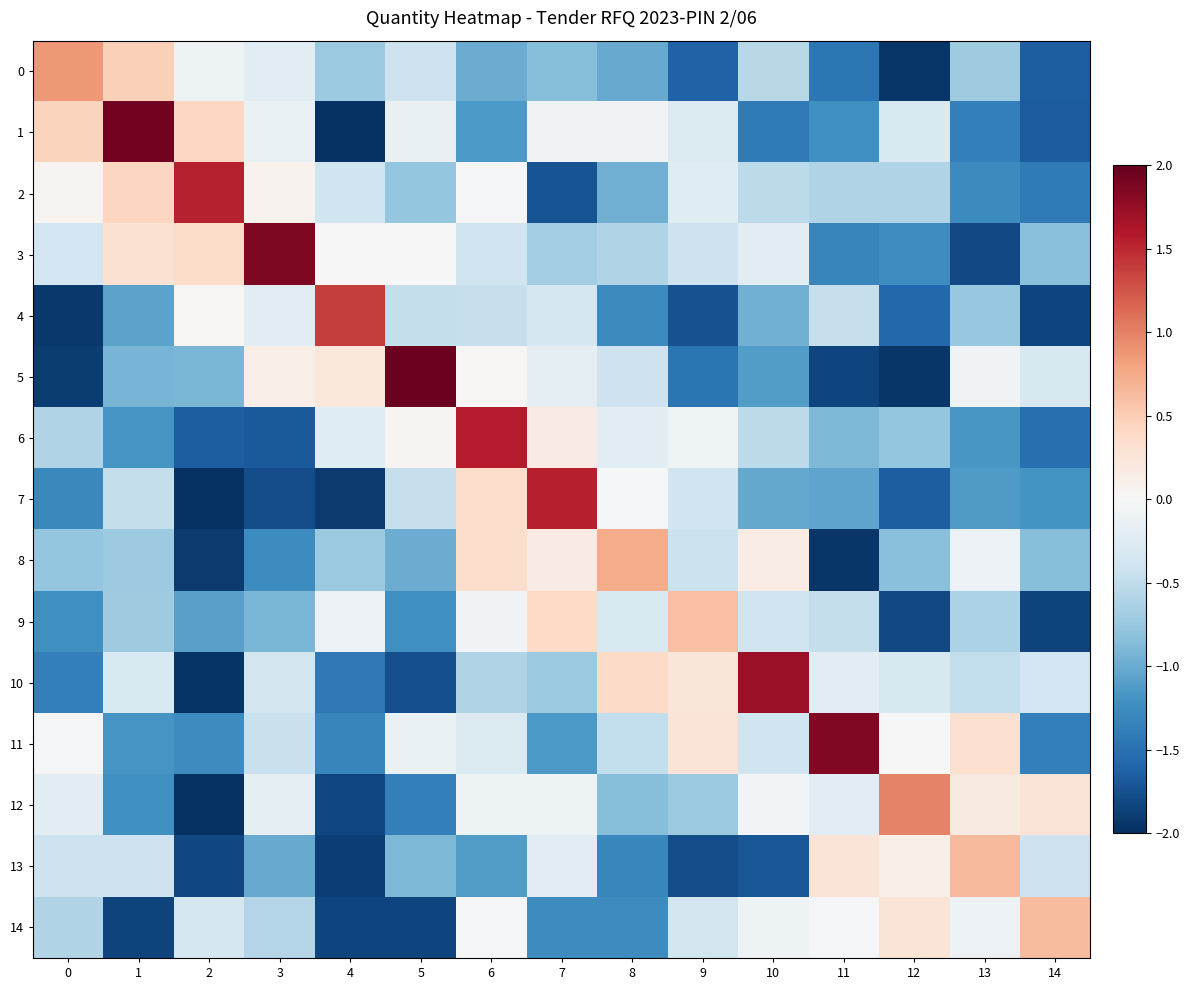

Reading left to right, extract all data points from this chart.

0: 0=0.9	1=0.5	2=-0.1	3=-0.2	4=-0.7	5=-0.4	6=-1.0	7=-0.8	8=-1.0	9=-1.6	10=-0.6	11=-1.4	12=-2.0	13=-0.7	14=-1.6
1: 0=0.4	1=1.9	2=0.4	3=-0.1	4=-2.0	5=-0.1	6=-1.1	7=-0.1	8=-0.1	9=-0.3	10=-1.4	11=-1.2	12=-0.3	13=-1.4	14=-1.7
2: 0=0.1	1=0.4	2=1.5	3=0.1	4=-0.4	5=-0.8	6=-0.0	7=-1.7	8=-1.0	9=-0.2	10=-0.5	11=-0.6	12=-0.6	13=-1.3	14=-1.4
3: 0=-0.4	1=0.3	2=0.4	3=1.9	4=0.0	5=0.0	6=-0.4	7=-0.7	8=-0.6	9=-0.4	10=-0.2	11=-1.3	12=-1.2	13=-1.8	14=-0.8
4: 0=-1.9	1=-1.1	2=0.0	3=-0.2	4=1.4	5=-0.5	6=-0.5	7=-0.4	8=-1.3	9=-1.7	10=-1.0	11=-0.5	12=-1.6	13=-0.8	14=-1.8
5: 0=-1.9	1=-0.9	2=-0.9	3=0.1	4=0.2	5=2.0	6=0.0	7=-0.2	8=-0.4	9=-1.5	10=-1.1	11=-1.8	12=-1.9	13=-0.1	14=-0.3
6: 0=-0.6	1=-1.2	2=-1.7	3=-1.7	4=-0.2	5=0.0	6=1.6	7=0.2	8=-0.2	9=-0.1	10=-0.5	11=-0.9	12=-0.8	13=-1.2	14=-1.5
7: 0=-1.3	1=-0.5	2=-2.0	3=-1.8	4=-1.9	5=-0.5	6=0.4	7=1.6	8=-0.0	9=-0.4	10=-1.0	11=-1.1	12=-1.7	13=-1.1	14=-1.2
8: 0=-0.8	1=-0.7	2=-1.9	3=-1.3	4=-0.7	5=-1.0	6=0.4	7=0.2	8=0.7	9=-0.4	10=0.1	11=-1.9	12=-0.8	13=-0.1	14=-0.8
9: 0=-1.2	1=-0.7	2=-1.1	3=-0.9	4=-0.1	5=-1.2	6=-0.1	7=0.4	8=-0.3	9=0.6	10=-0.4	11=-0.5	12=-1.8	13=-0.6	14=-1.9
10: 0=-1.4	1=-0.3	2=-2.0	3=-0.4	4=-1.4	5=-1.8	6=-0.6	7=-0.7	8=0.4	9=0.2	10=1.7	11=-0.2	12=-0.3	13=-0.5	14=-0.4
11: 0=-0.0	1=-1.2	2=-1.3	3=-0.4	4=-1.3	5=-0.1	6=-0.3	7=-1.1	8=-0.5	9=0.3	10=-0.4	11=1.9	12=0.0	13=0.3	14=-1.4
12: 0=-0.2	1=-1.2	2=-2.0	3=-0.2	4=-1.8	5=-1.4	6=-0.1	7=-0.1	8=-0.9	9=-0.7	10=-0.1	11=-0.2	12=1.0	13=0.2	14=0.3
13: 0=-0.4	1=-0.4	2=-1.8	3=-1.0	4=-1.9	5=-0.9	6=-1.1	7=-0.2	8=-1.3	9=-1.8	10=-1.7	11=0.3	12=0.1	13=0.7	14=-0.4
14: 0=-0.6	1=-1.9	2=-0.4	3=-0.6	4=-1.8	5=-1.8	6=-0.0	7=-1.3	8=-1.3	9=-0.4	10=-0.1	11=-0.0	12=0.3	13=-0.1	14=0.6